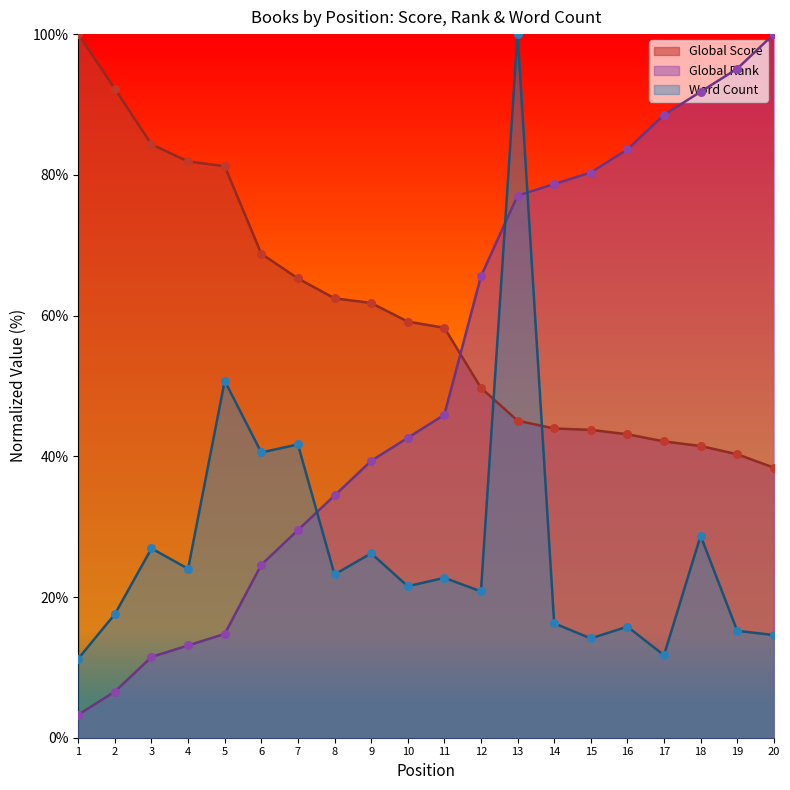

What are all the series names shown in the legend?

Global Score, Global Rank, Word Count